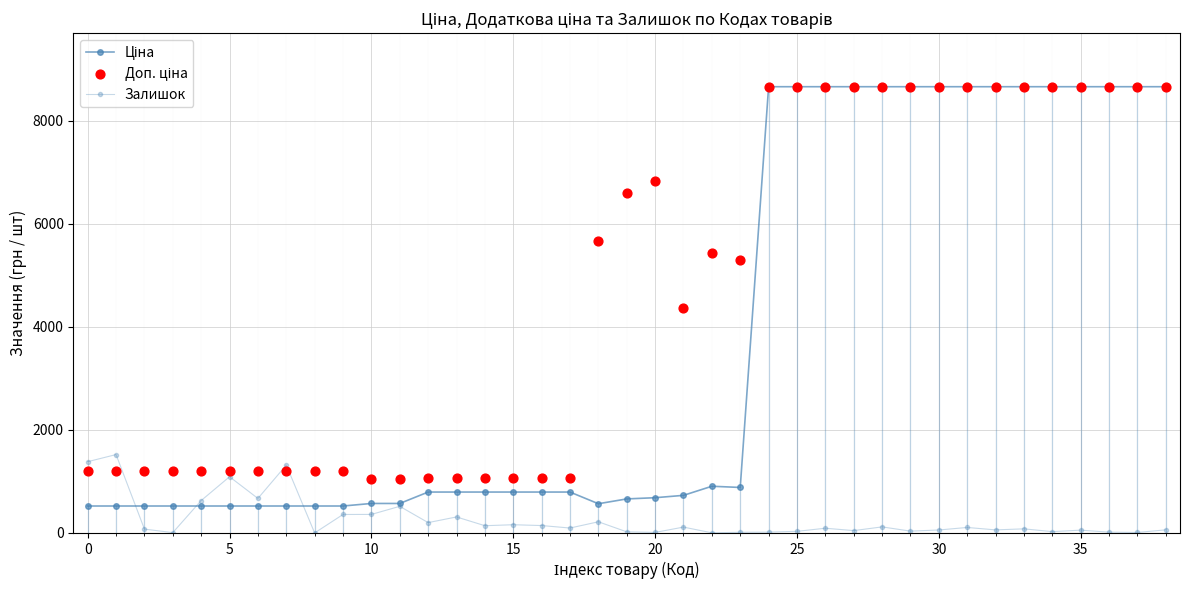

At how many categories does at least one series exceed 1584?

21